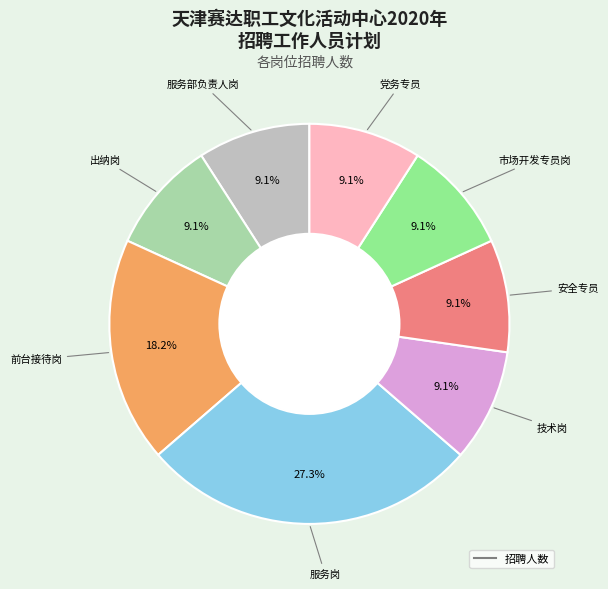

Does any single category account for the majority?

No